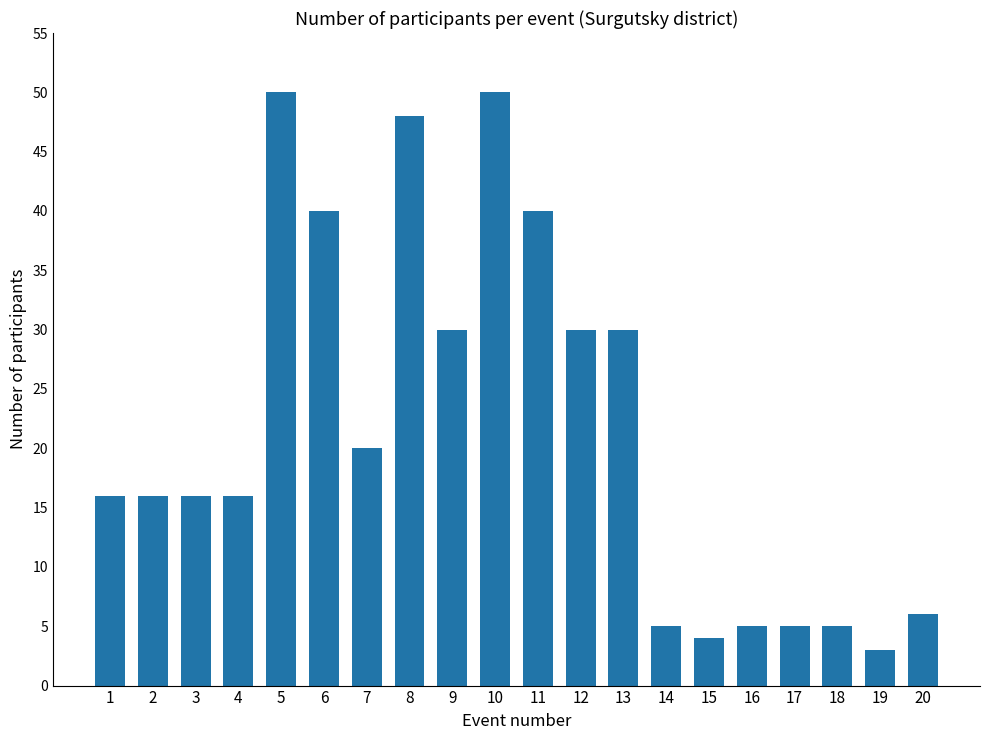

Reading right to left, transcribe all the data shown in this chart.

20=6	19=3	18=5	17=5	16=5	15=4	14=5	13=30	12=30	11=40	10=50	9=30	8=48	7=20	6=40	5=50	4=16	3=16	2=16	1=16